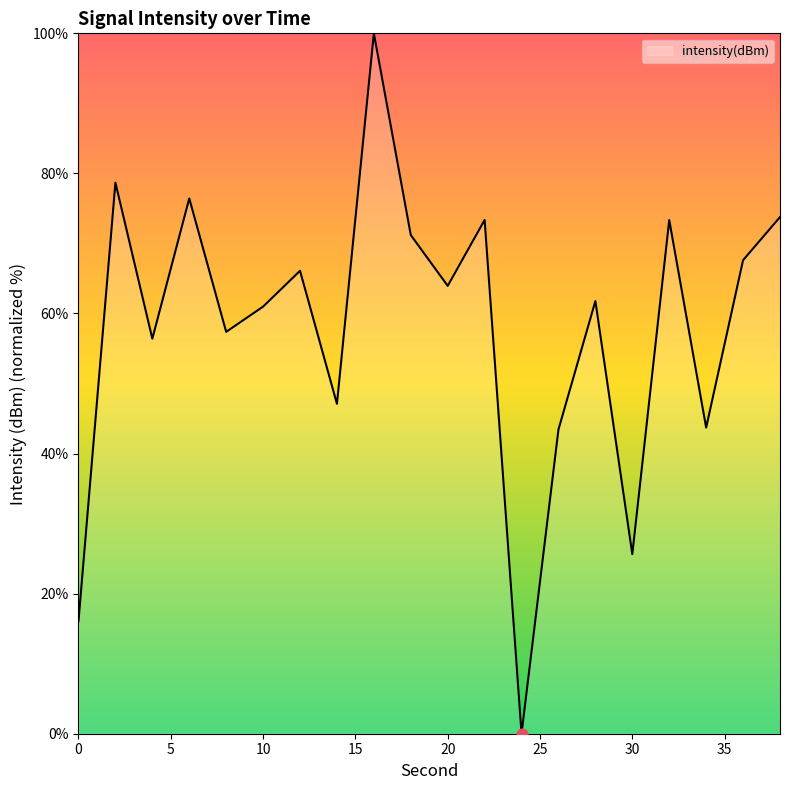

What is the difference between the maximum and minimum values?

100.0